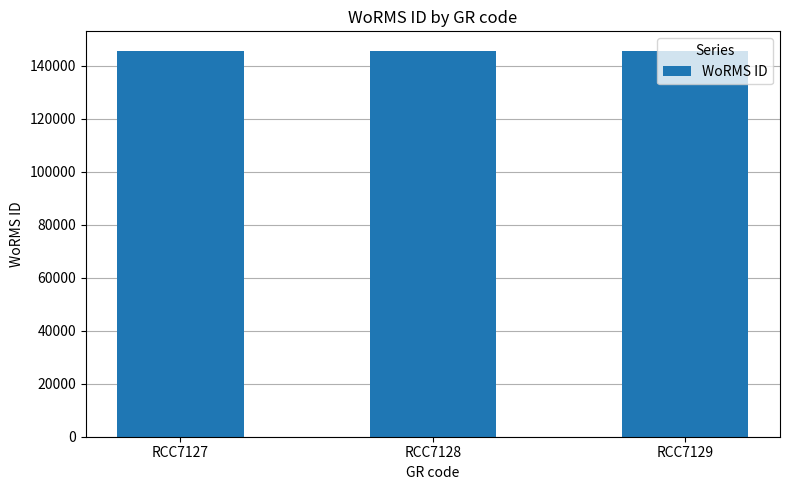

True or false: the data shows 223327 at RCC7128.

False